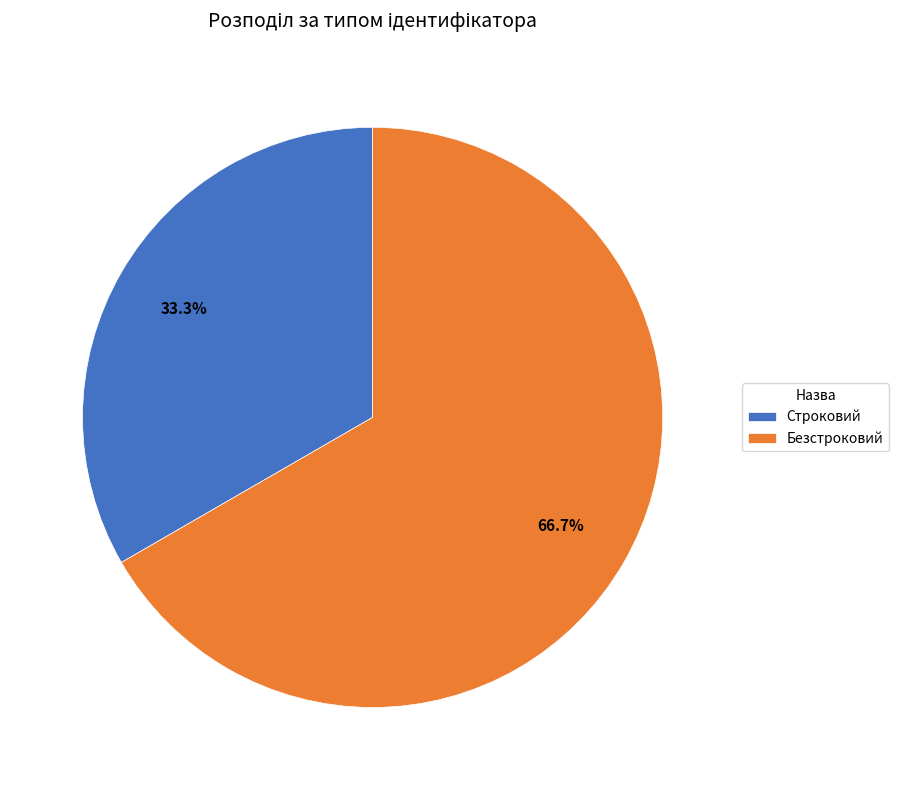

Is it true that Строковий is 33% of the pie?

True